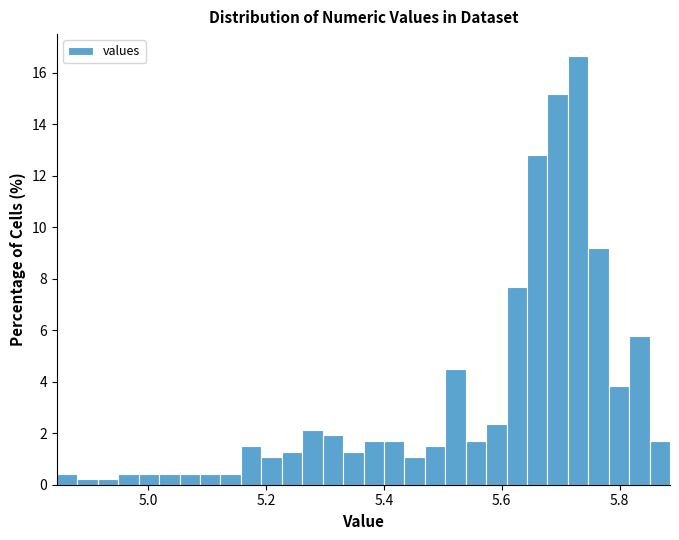

Read against the x-axis, roughly where is the centre of the tallest bar?

5.72